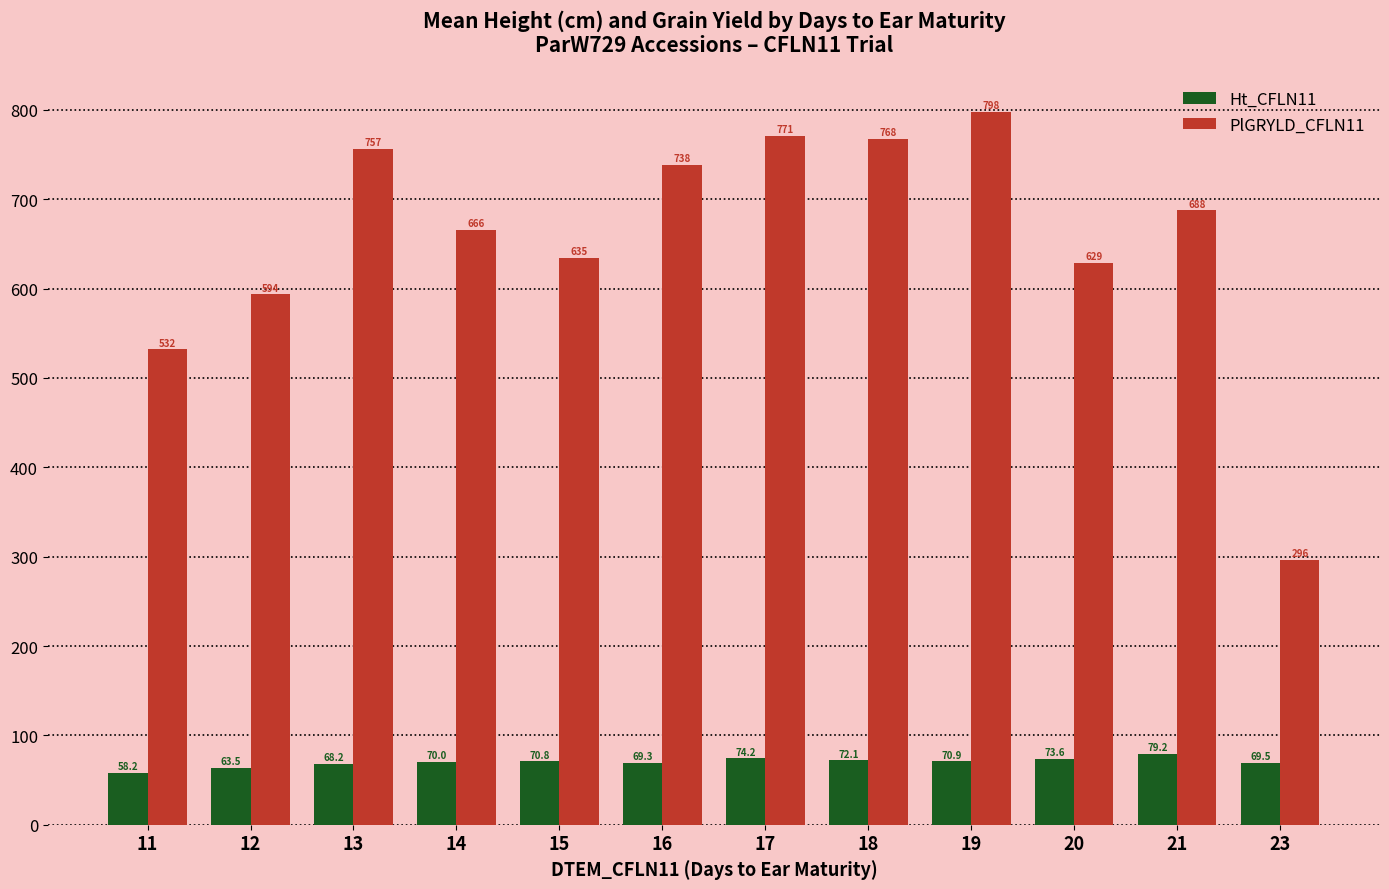

At which category does the chart reach its peak across all series?

19